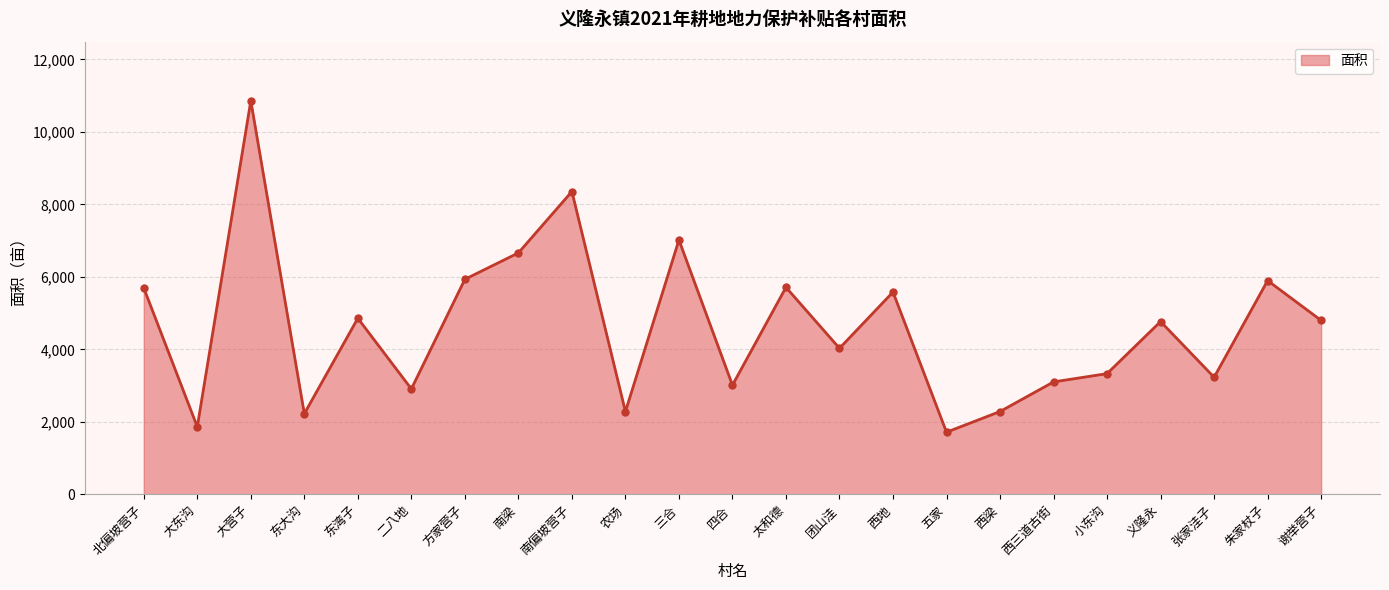

What is the difference between the values at 三合 and 太和德?

1307.1